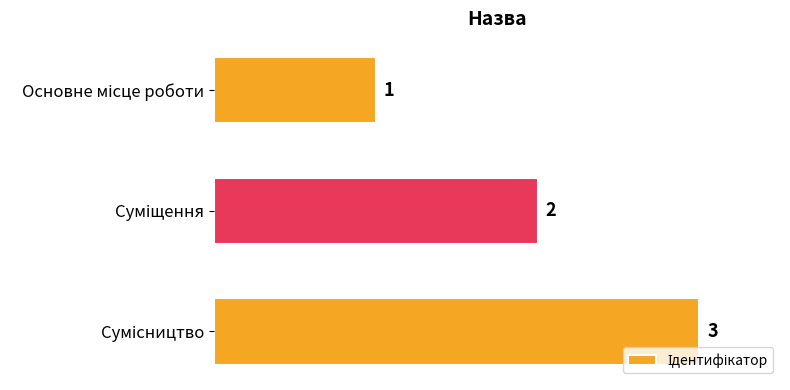

What is the sum of all values?

6